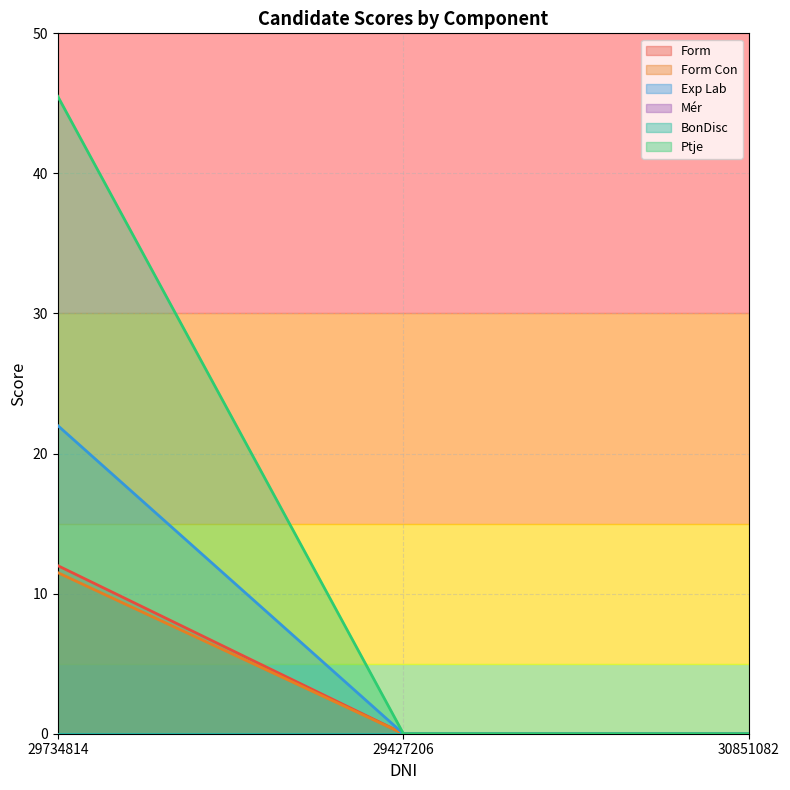

The Ptje series shows -24.5 at 29427206. True or false?

False